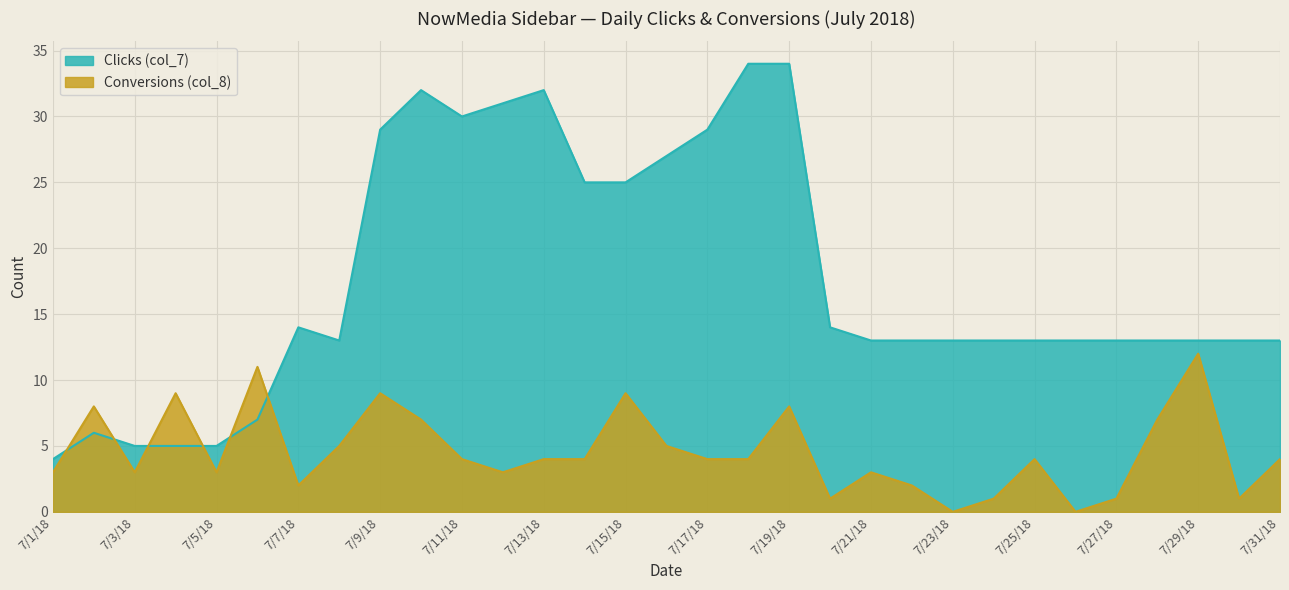

What is the total value across all series at 7/21/18?

16